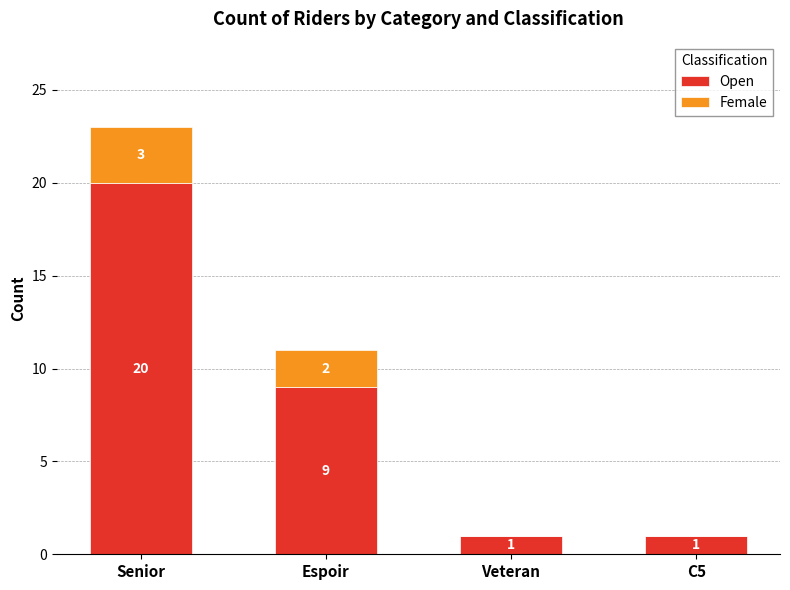

True or false: Open has a value of 1 at Veteran.

True